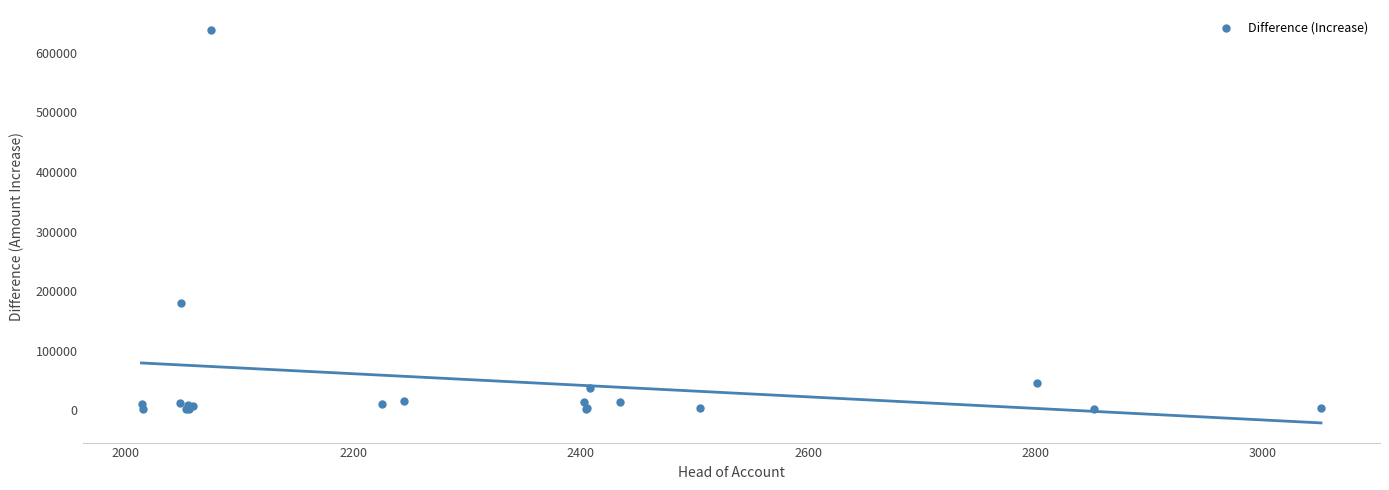

What Y value in the scatter plot is closest to 320787?

180986.0